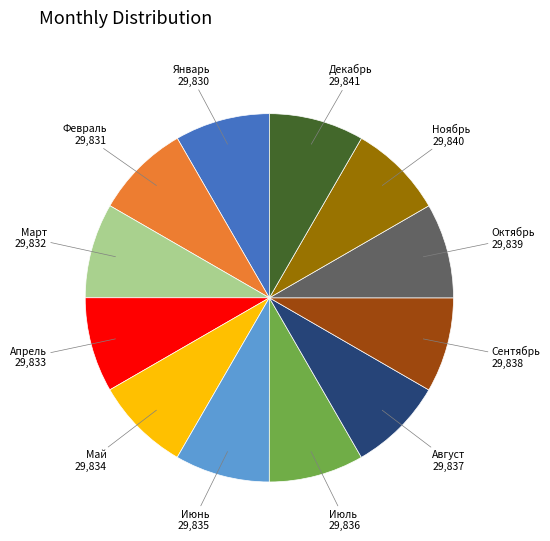

Combined, do Сентябрь and Январь account for over 50%?

No